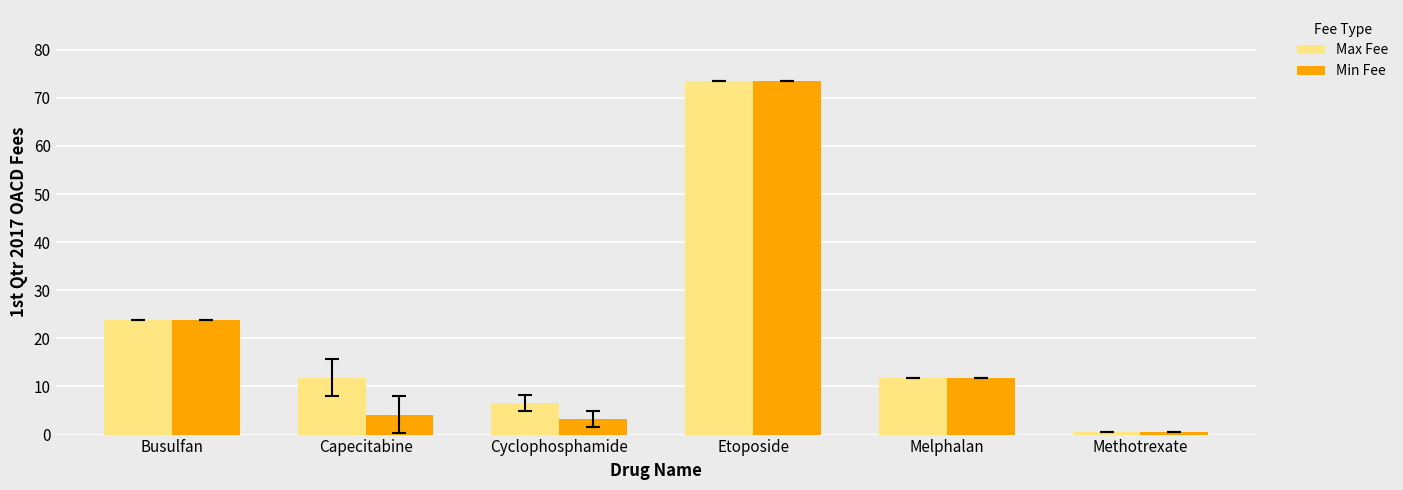

Does the chart contain stacked bars?

No